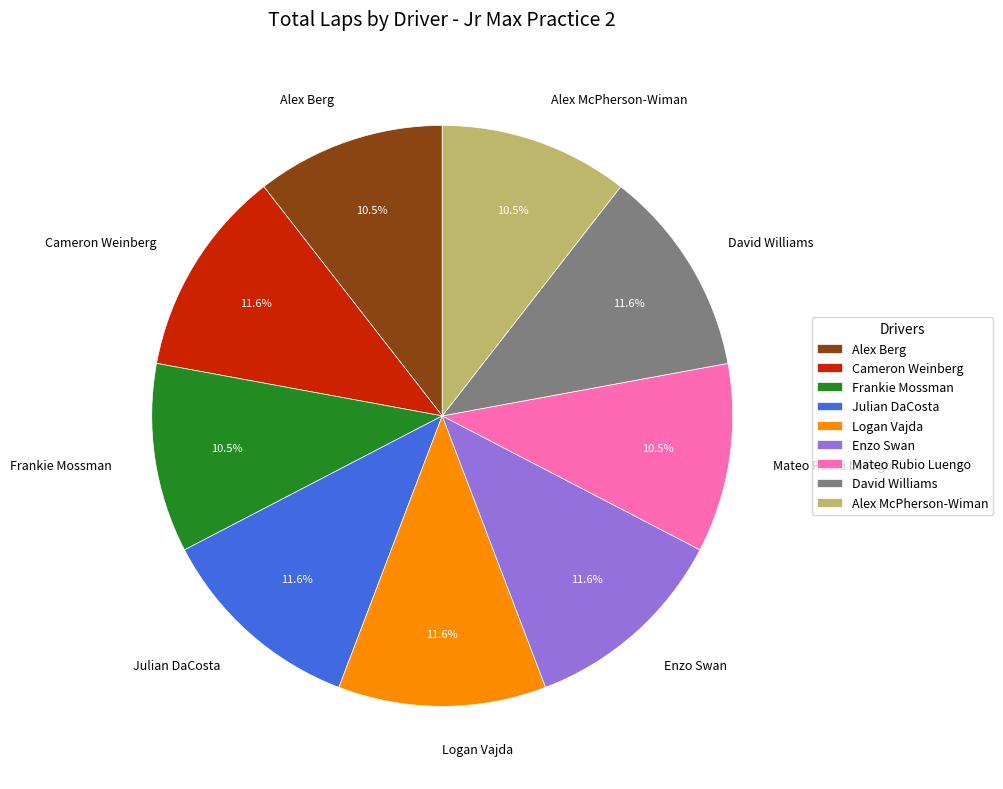

Does any single category account for the majority?

No